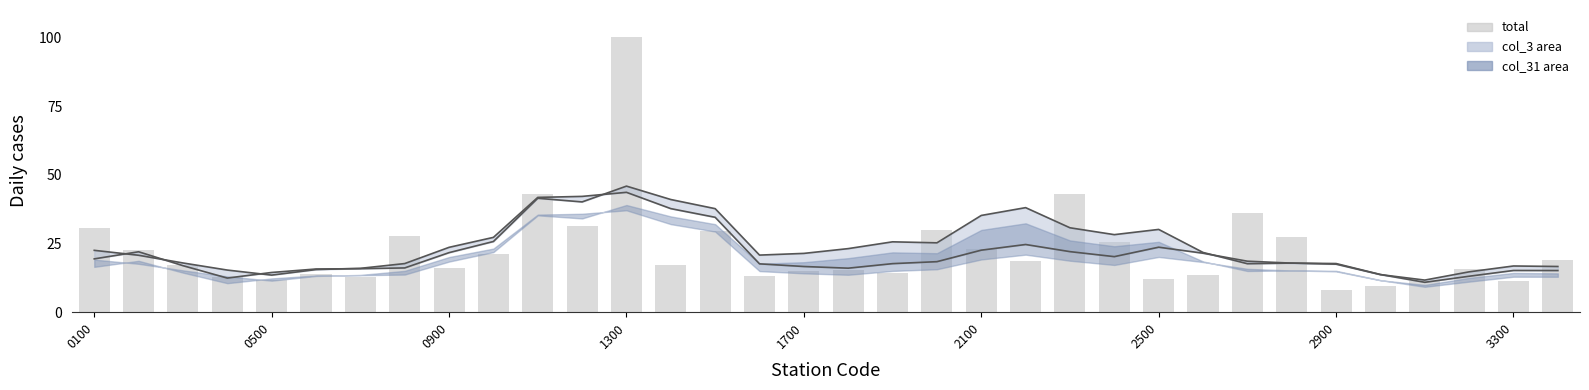

Where is col_31 lower nearest to the value 28?

23